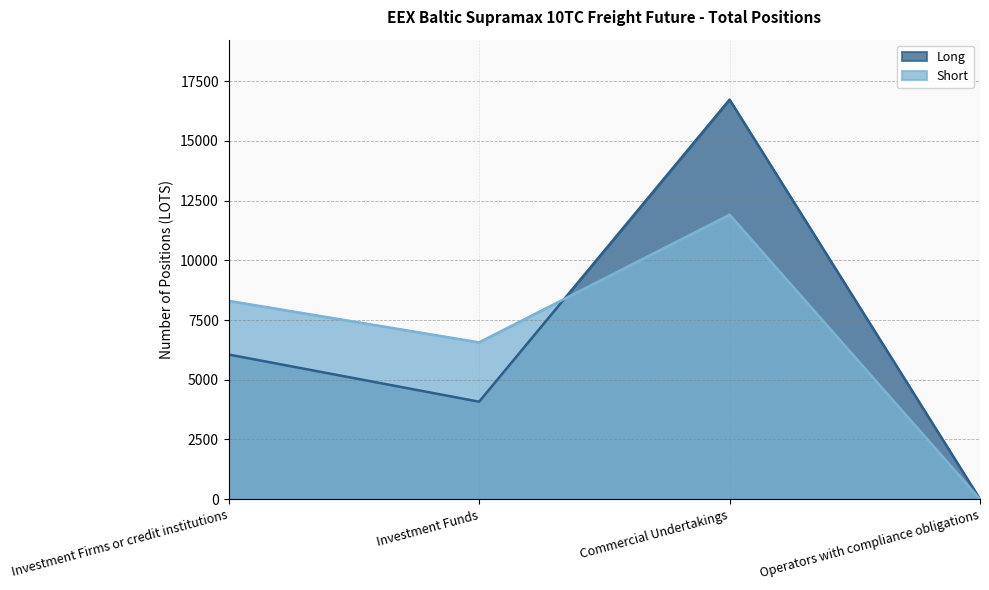

What value does the Long series have at Commercial Undertakings?

16728.3